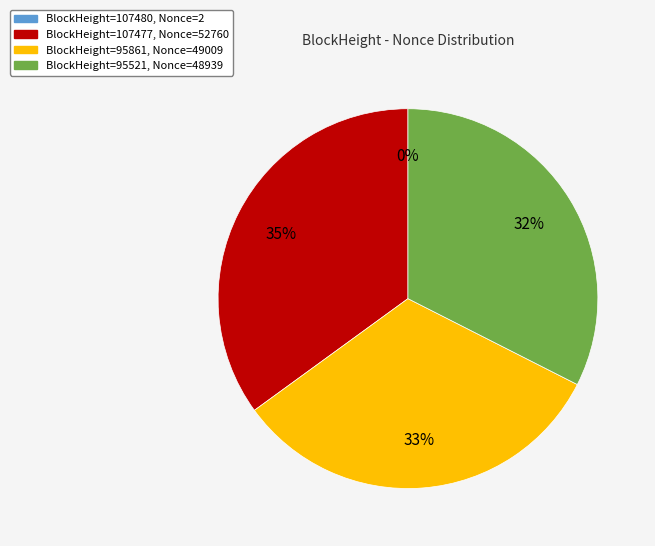

To the nearest percent, what is the average slice percentage?

25%